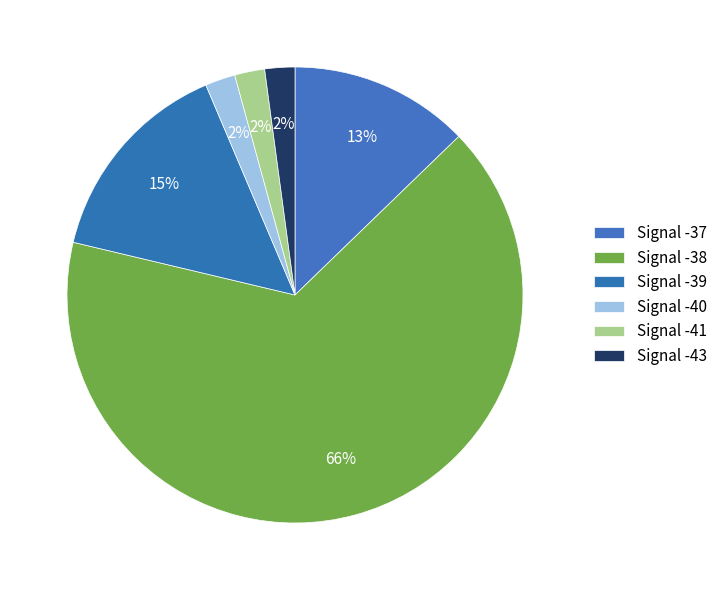

How many slices are in this pie chart?

6